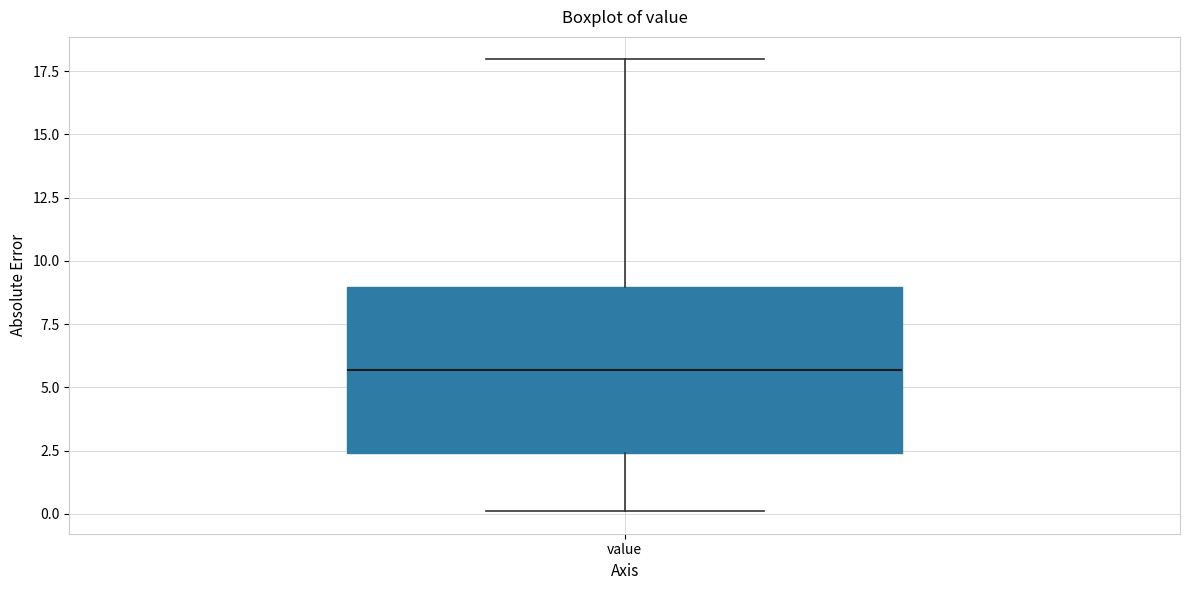

Transcribe this box plot: give where the median line is, the range the box spans, and where the two whiskers end, as read against the y-axis. The values are not printed on the chart, so give them approximately, as read against the axis.

median 5.5, box 2.5 to 9.0, whiskers 0.0 to 18.0